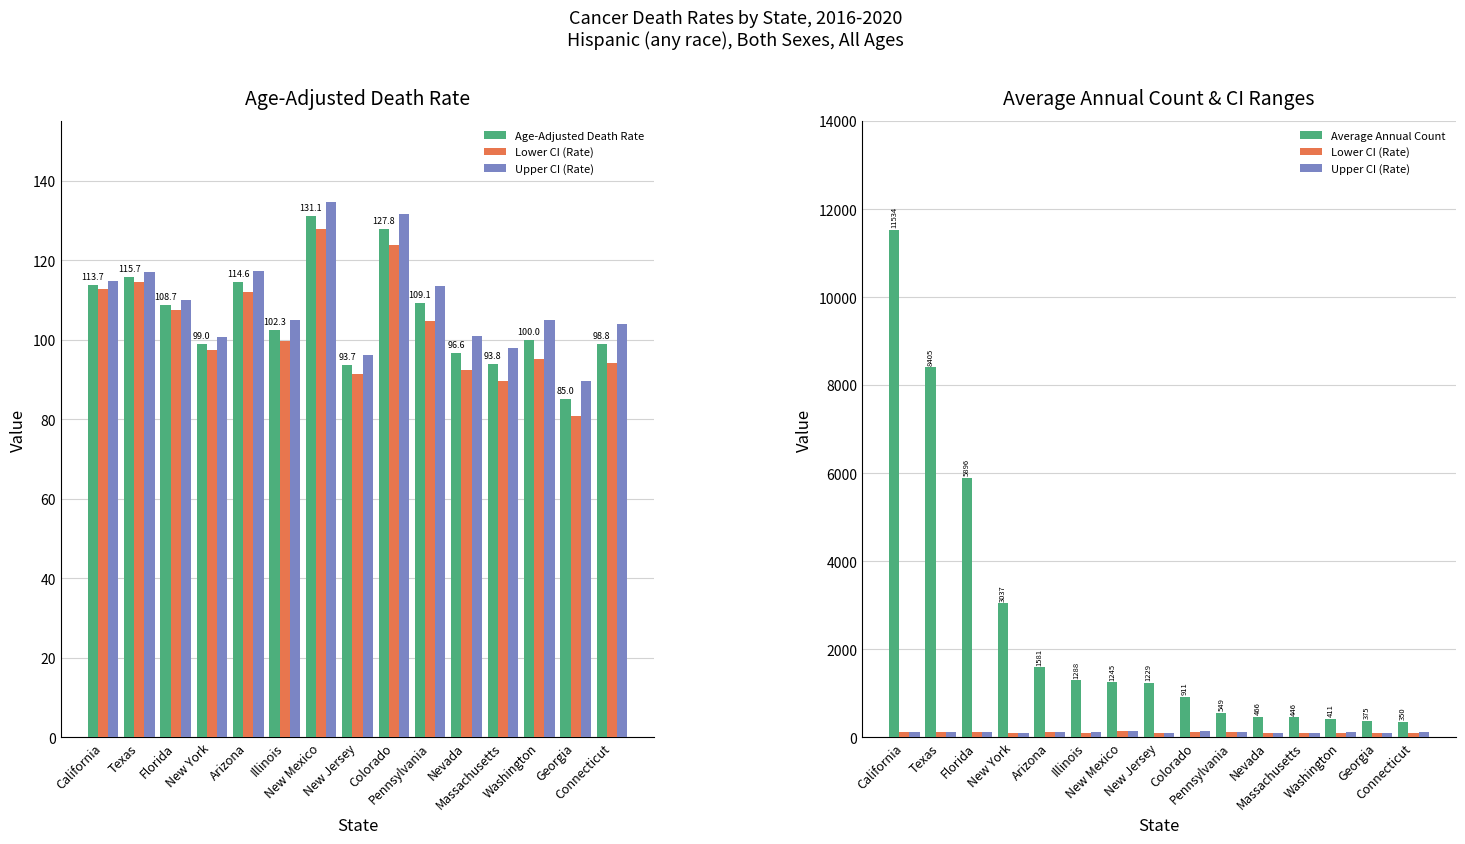

True or false: Upper CI (Rate) has a value of 26.2 at Florida.

False